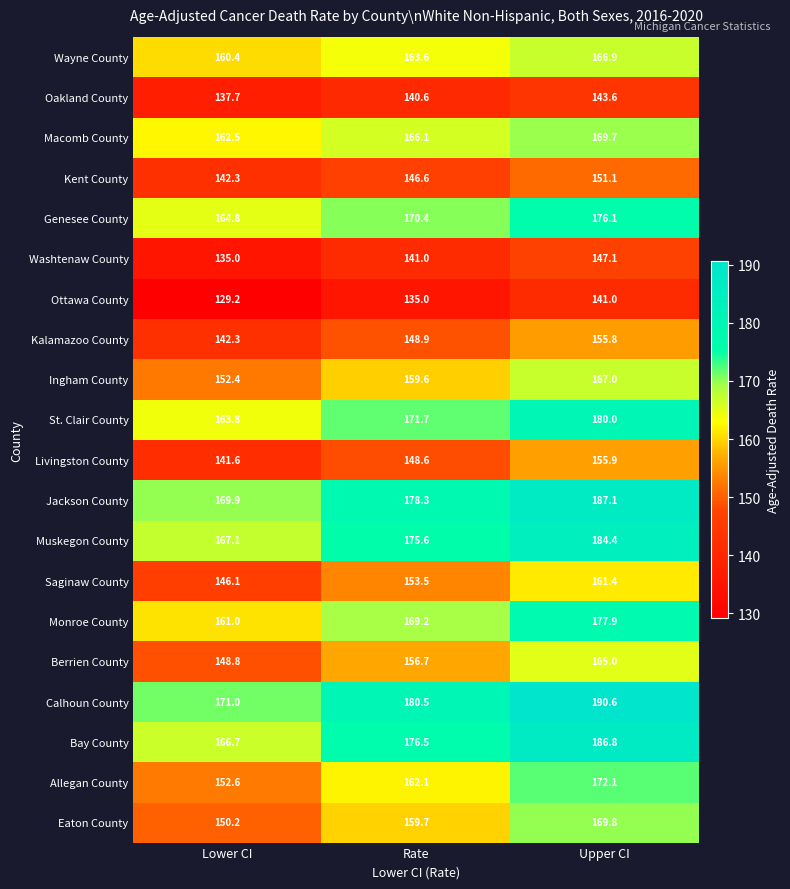

How many data points does each series have?

3